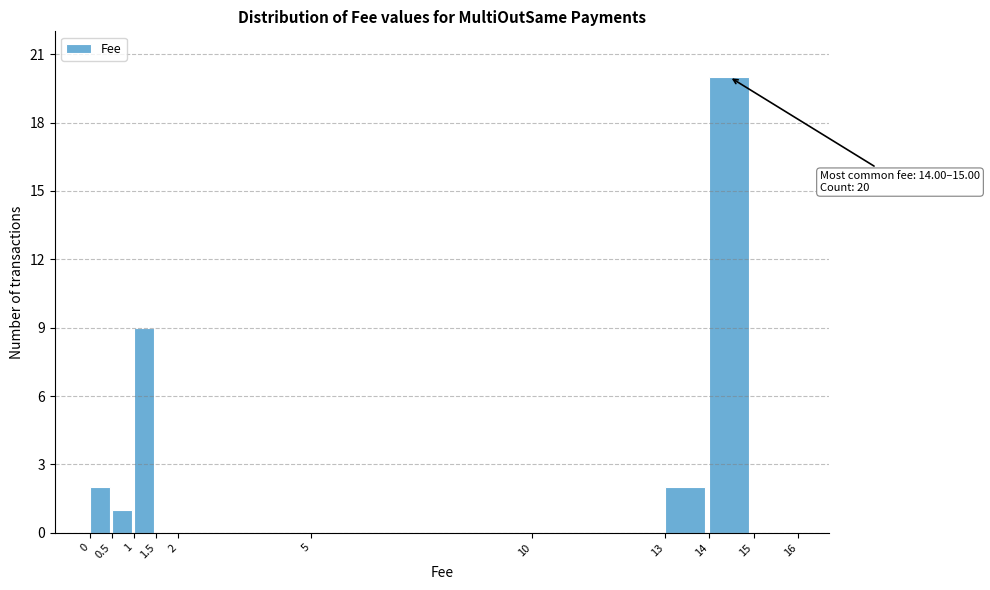

Over which range of the x-axis is the bar tallest?

14 to 15